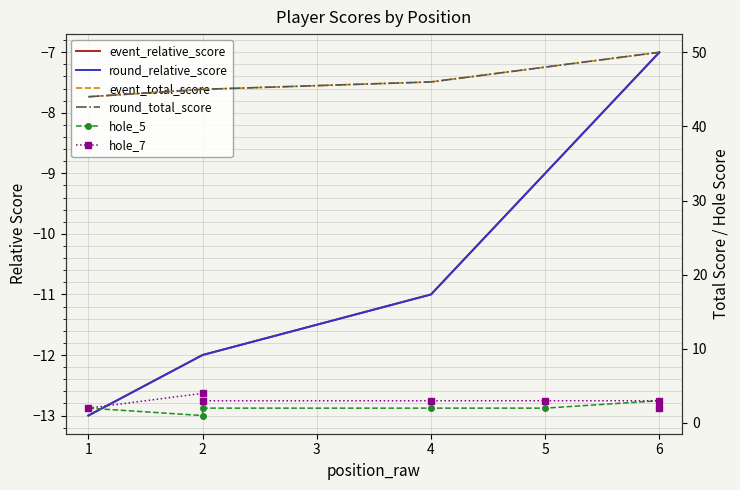

What is the minimum value shown in the chart?

-13